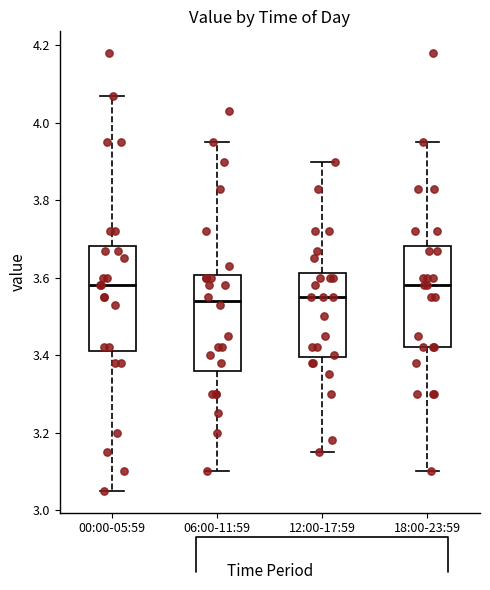

Reading left to right, read every box against the y-axis: the position of its median line, the range the box covers, and the ends of its whiskers. The values are not printed on the chart, so give them approximately, as read against the axis.

00:00-05:59: median 3.58, box 3.42 to 3.68, whiskers 3.06 to 4.08
06:00-11:59: median 3.54, box 3.36 to 3.60, whiskers 3.10 to 3.96
12:00-17:59: median 3.56, box 3.40 to 3.62, whiskers 3.16 to 3.90
18:00-23:59: median 3.58, box 3.42 to 3.68, whiskers 3.10 to 3.96